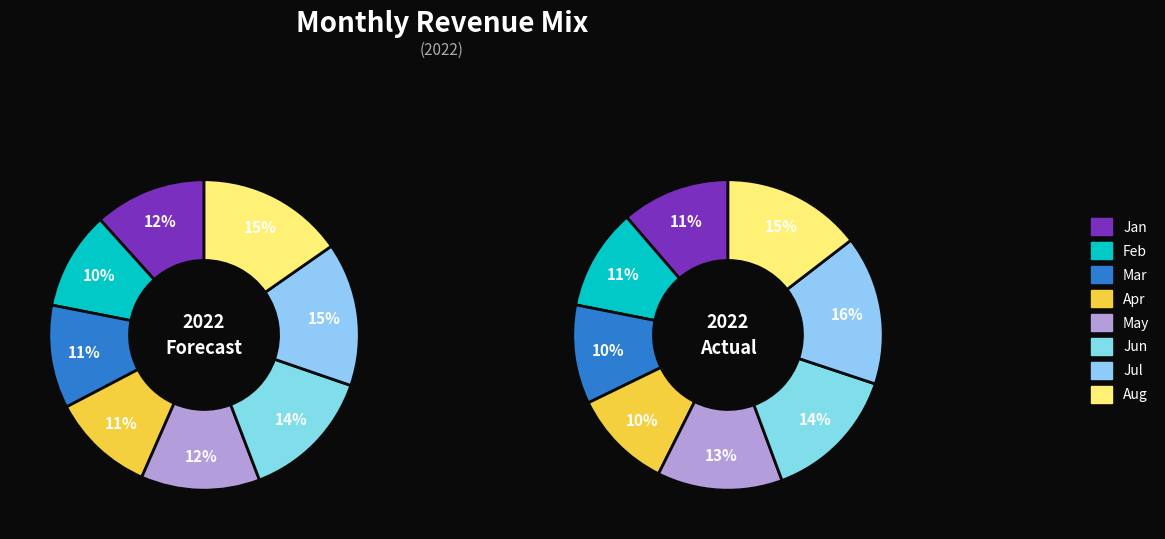

Which slice is the smallest?

Feb